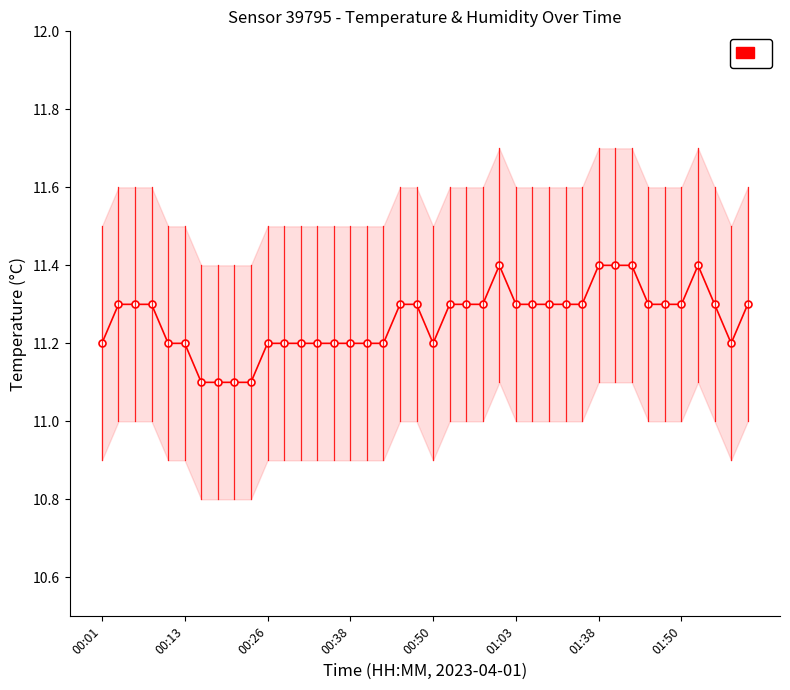

What is the approximate value at 00:50?

11.2